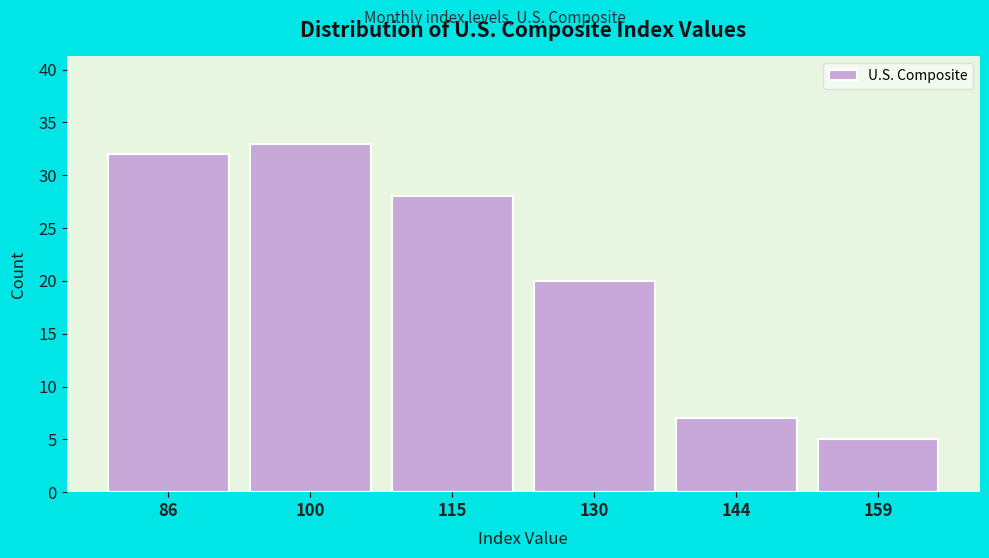

Reading left to right, transcribe all the data shown in this chart.

86=32	100=33	115=28	130=20	144=7	159=5